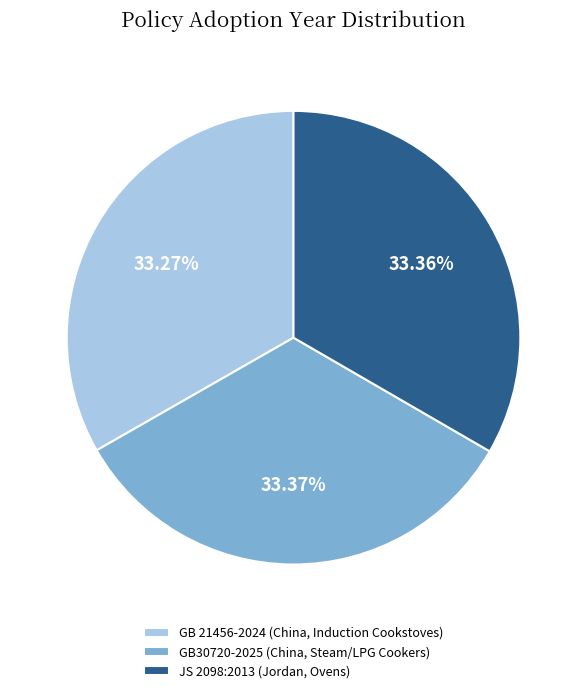

Combined, do GB 21456-2024 (China, Induction Cookstoves) and JS 2098:2013 (Jordan, Ovens) account for over 50%?

Yes